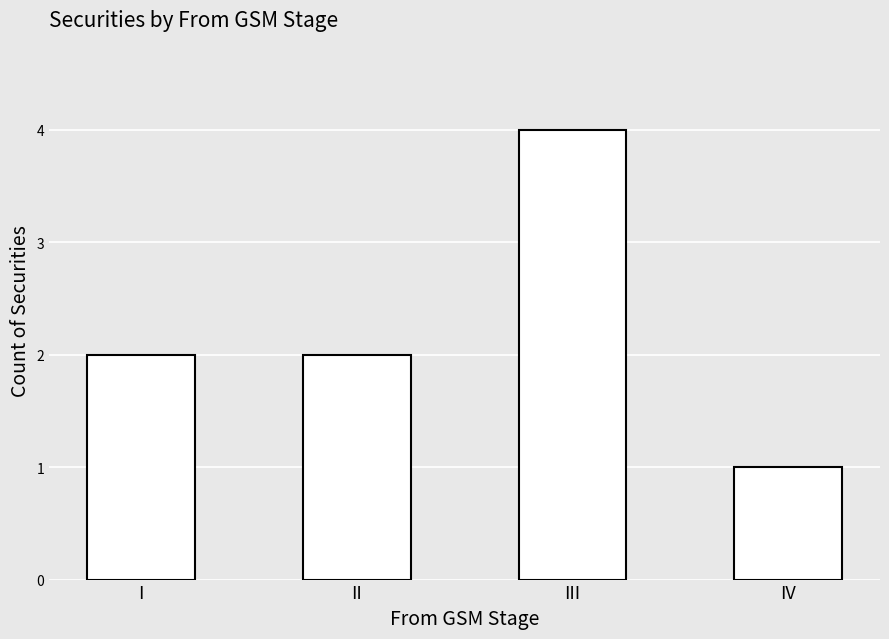

What is the smallest value displayed?

1